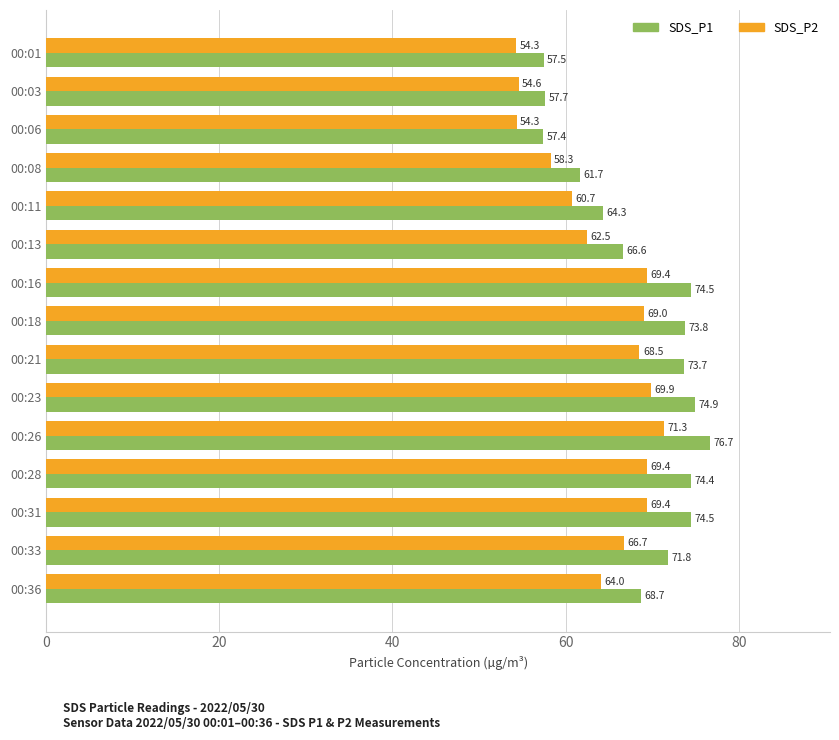

Is it true that SDS_P1 equals 98.3 at 00:21?

False